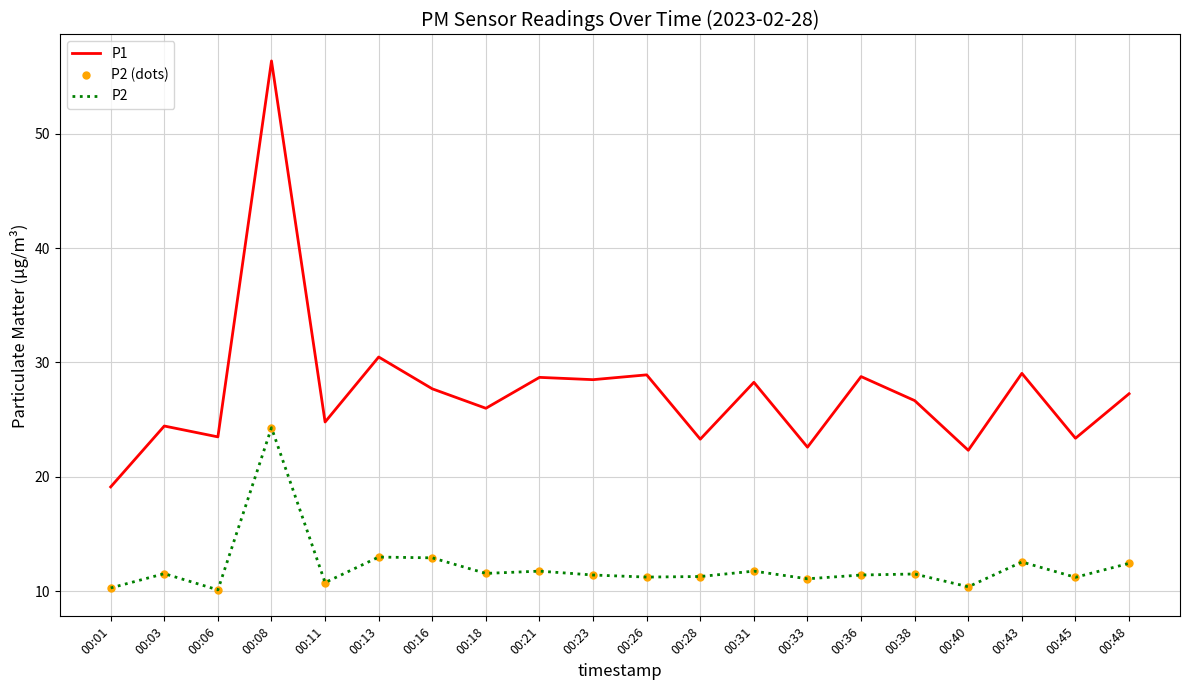

How many interior local valleys does the P2 (dots) series have?

7